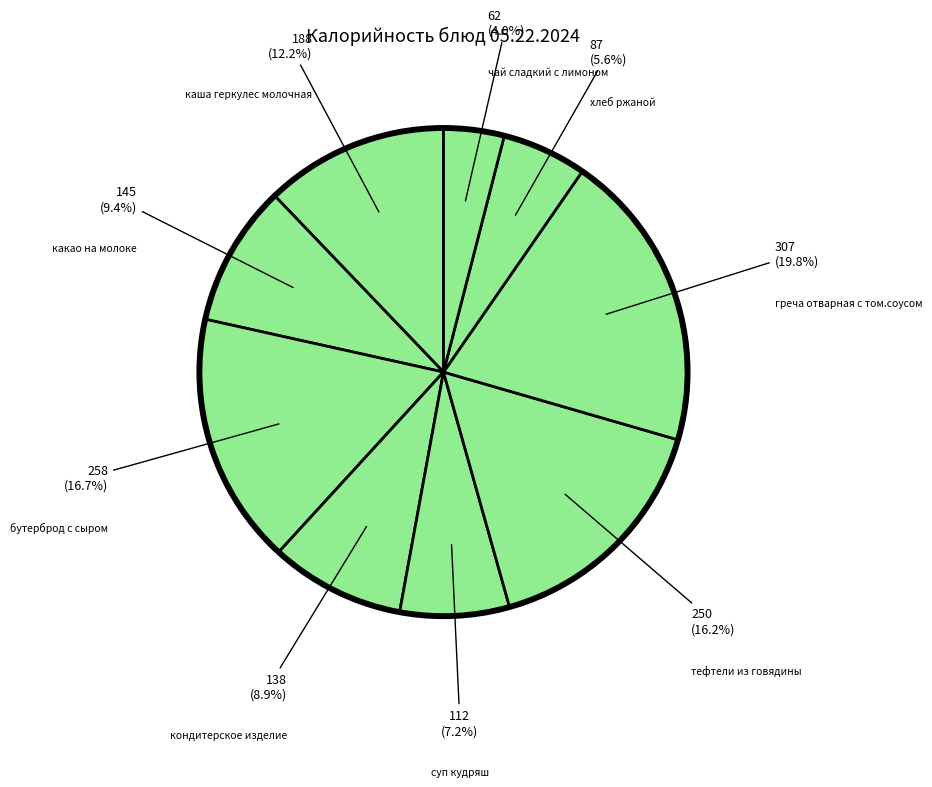

Count the number of slices in the pie.

9